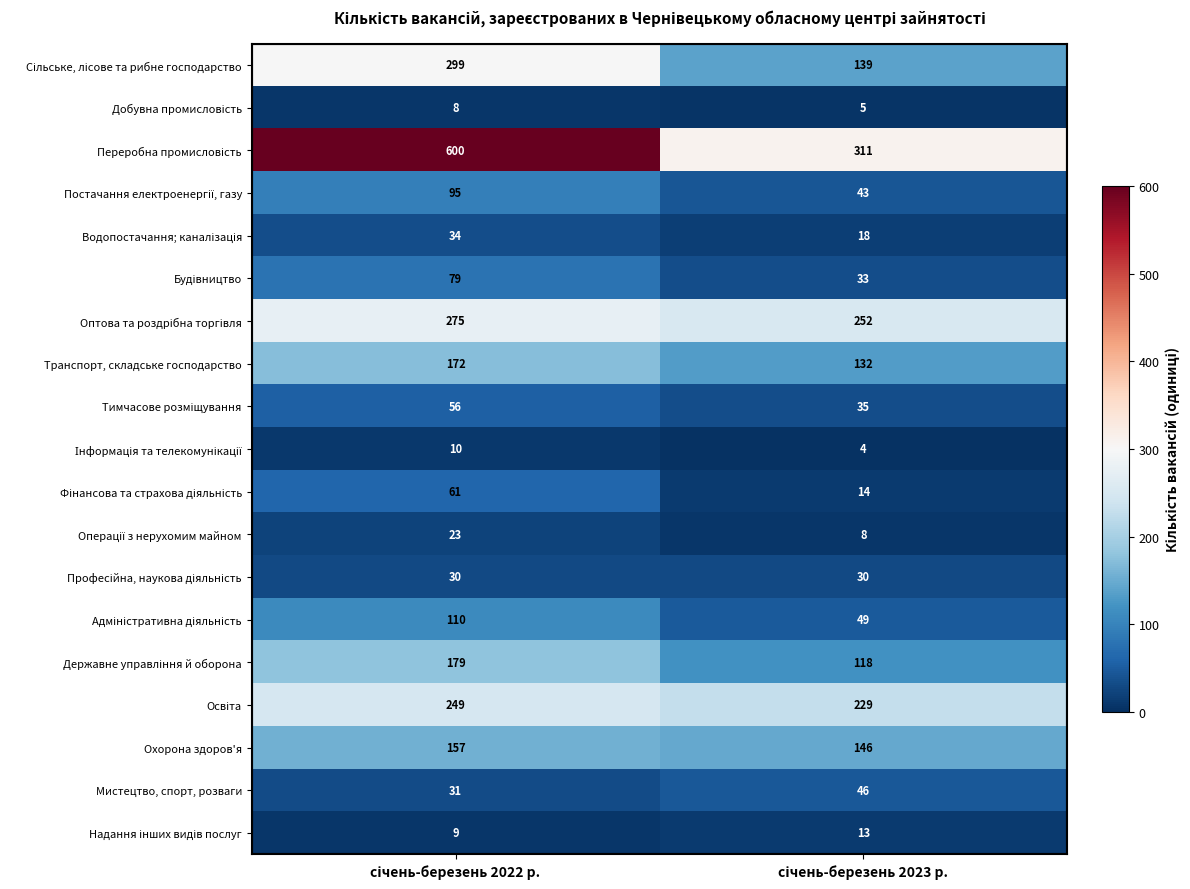

What is the minimum value for Мистецтво, спорт, розваги?

31